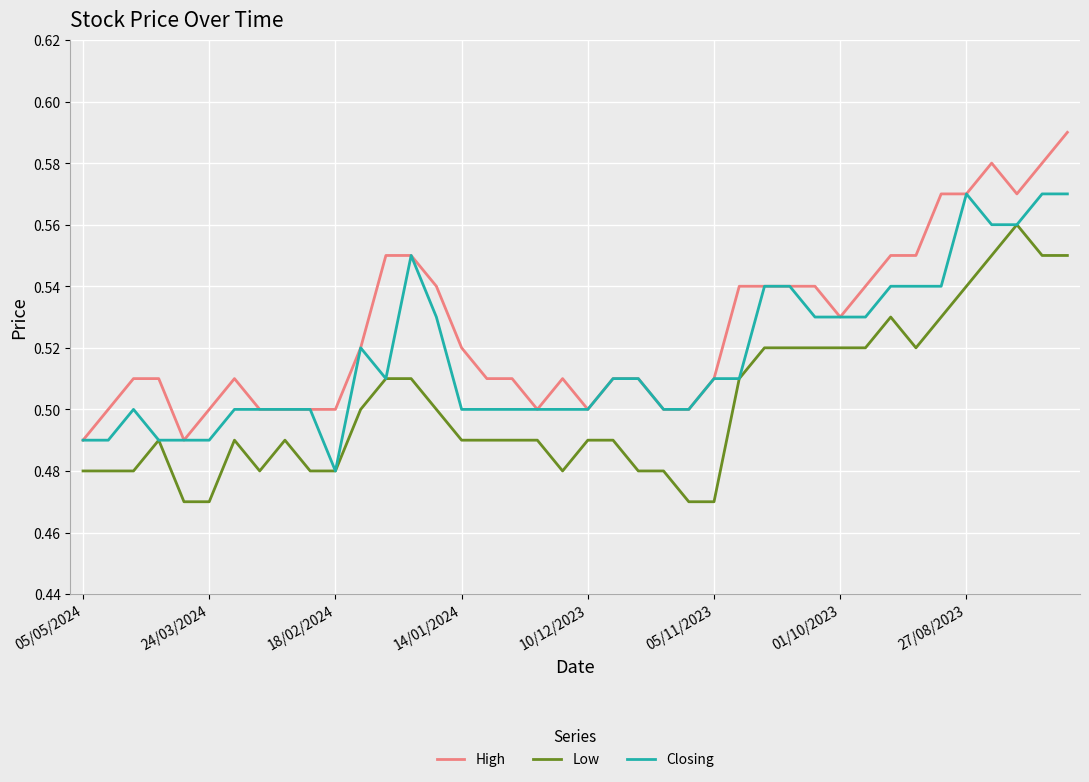

Which series has the largest total across all categories?

High